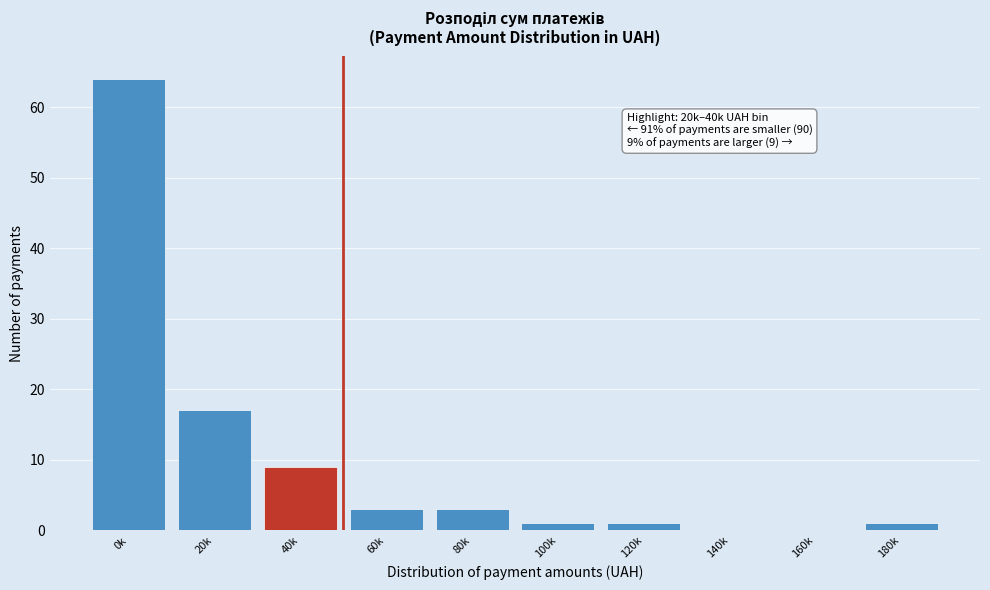

Reading right to left, transcribe all the data shown in this chart.

180k=1	160k=0	140k=0	120k=1	100k=1	80k=3	60k=3	40k=9	20k=17	0k=64